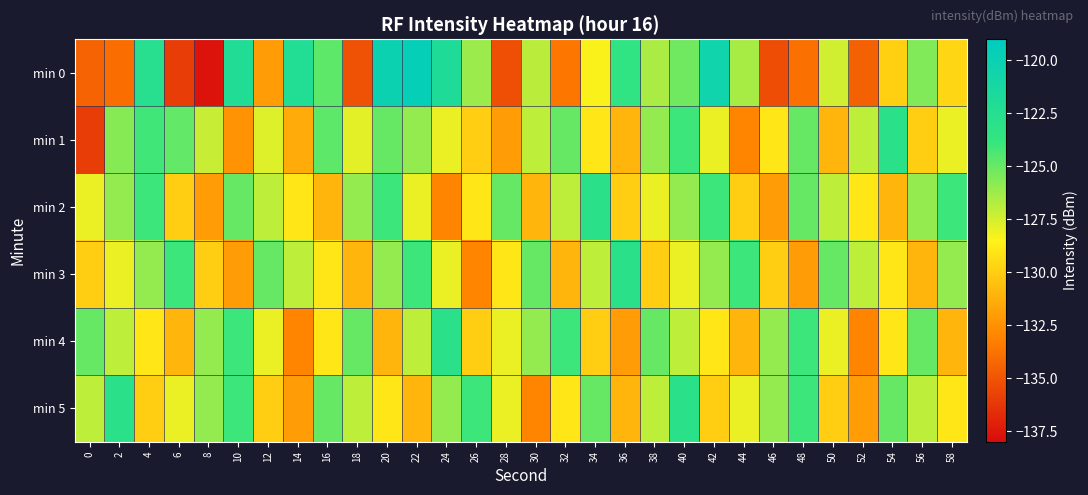

Which category has the highest value across all series?

22